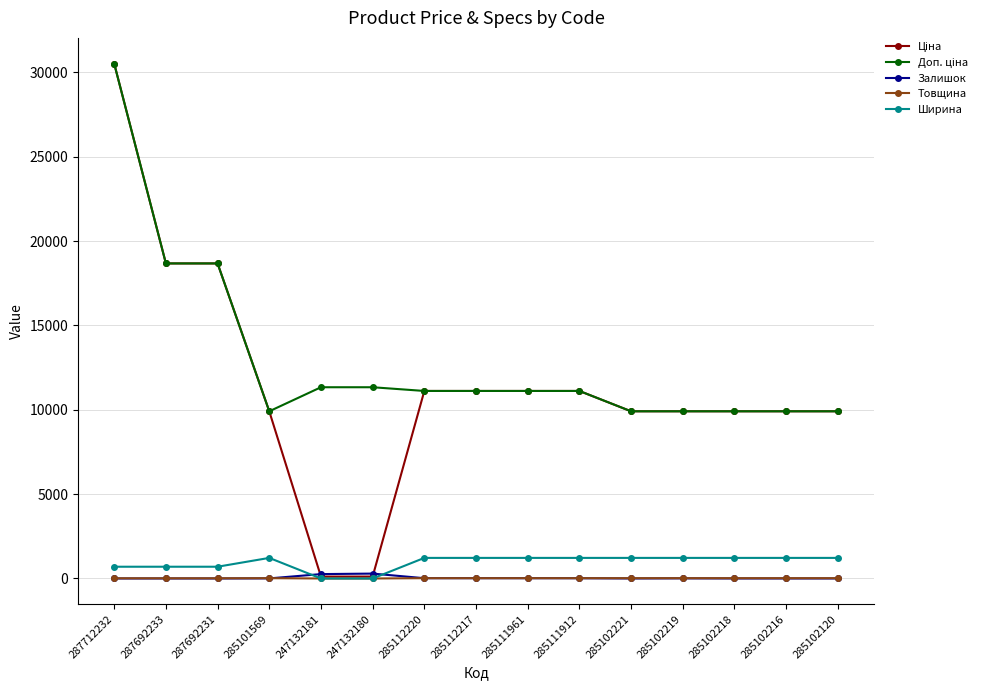

Does the chart display data point markers on the line(s)?

Yes